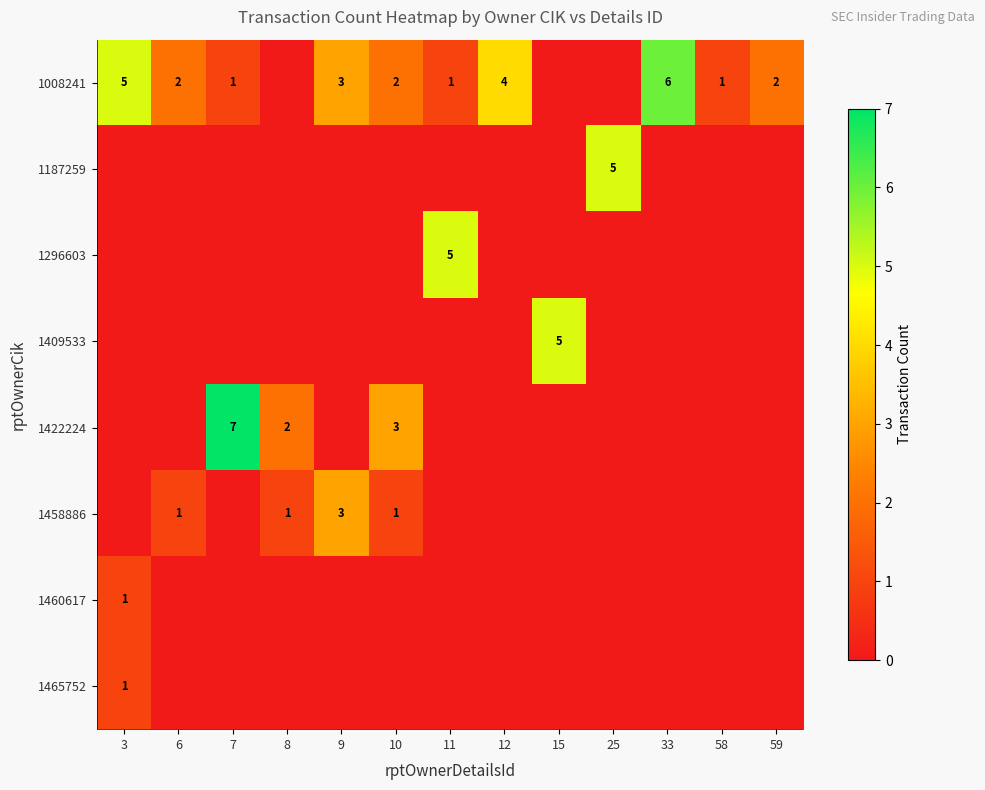

True or false: 1458886 has a value of 1 at 10.

True